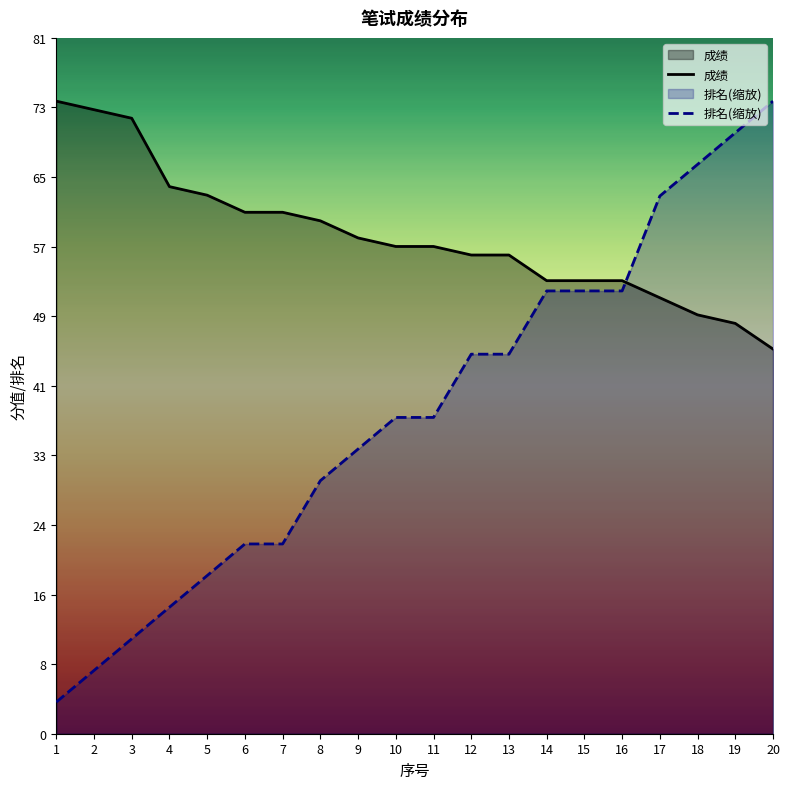

How many lines are shown in the chart?

2